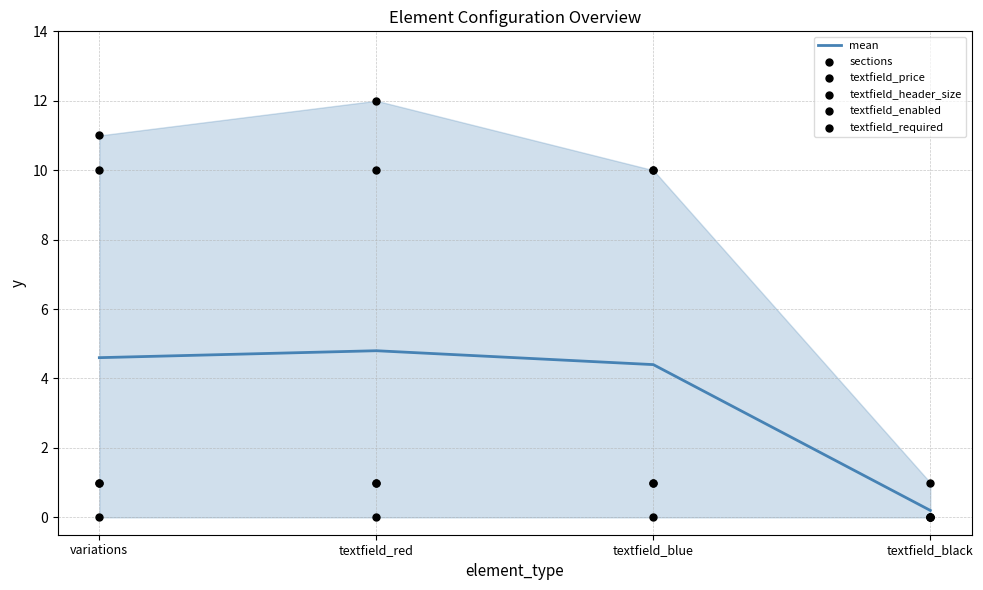

Which series has the widest spread of Y values?

textfield_price